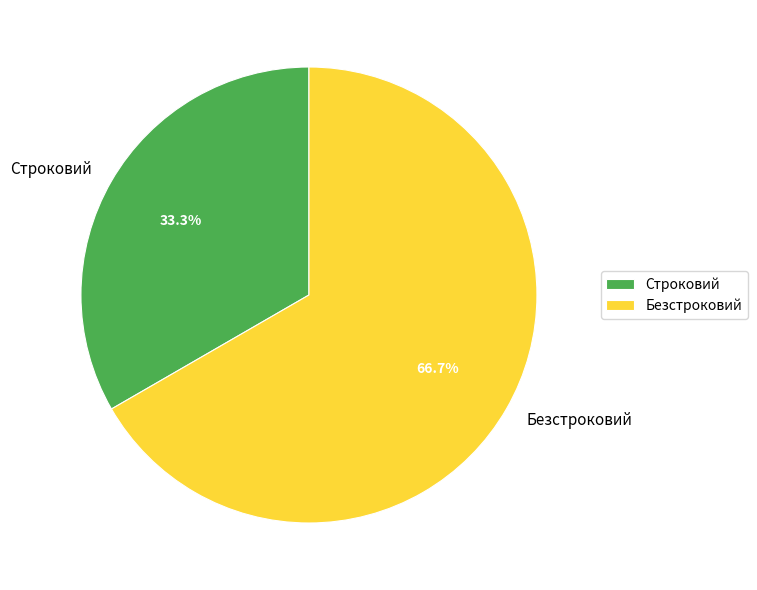

Do Безстроковий and Строковий together represent more than half of the pie?

Yes